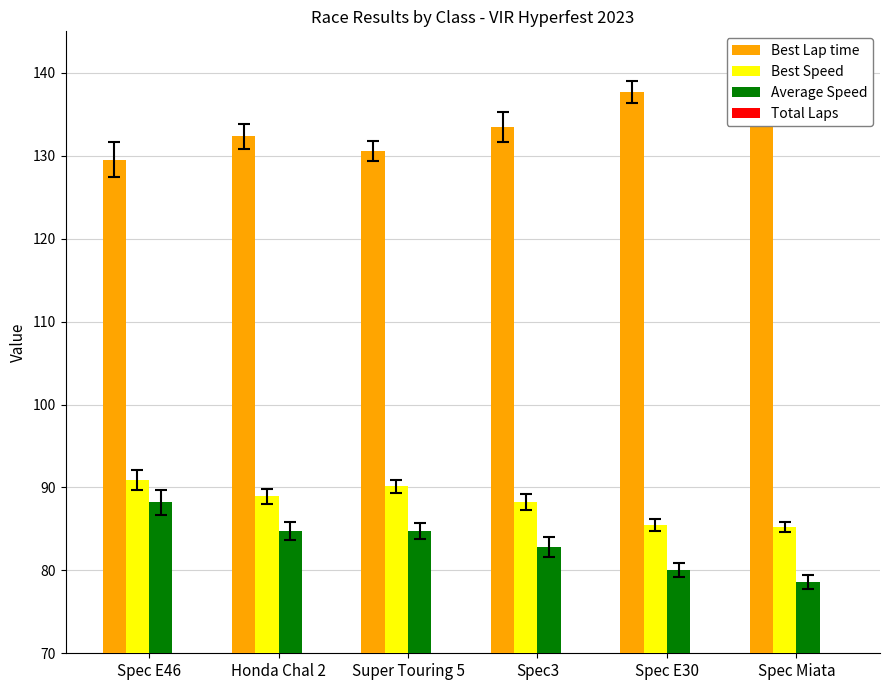

Which series has the largest total across all categories?

Best Lap time